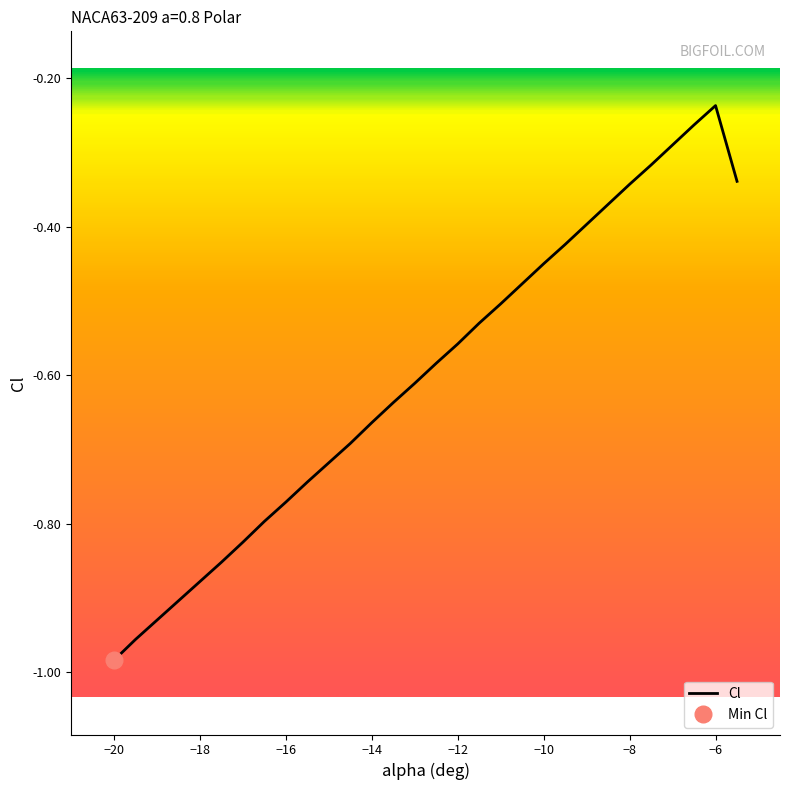

True or false: the data has more than 2 interior local peaks.

False